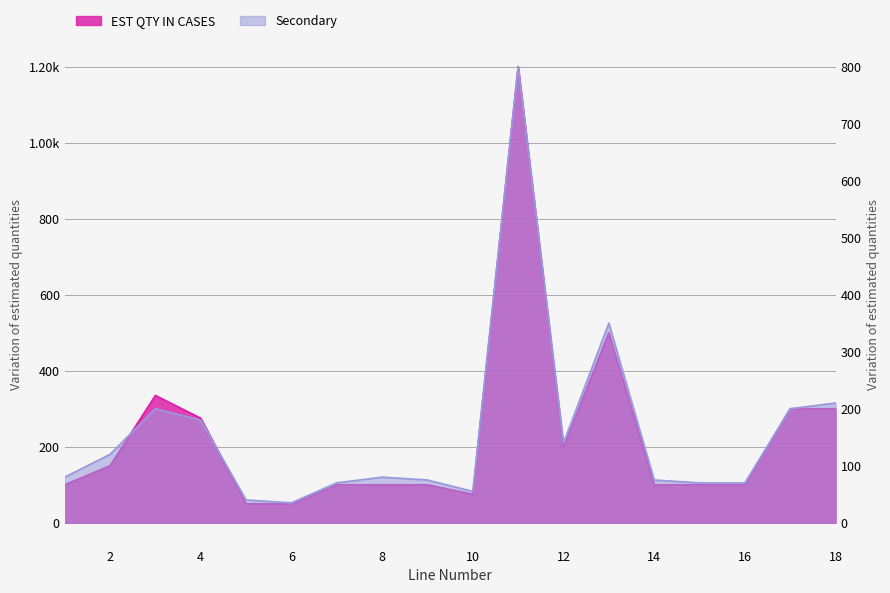

What is the maximum value shown in the chart?

1200